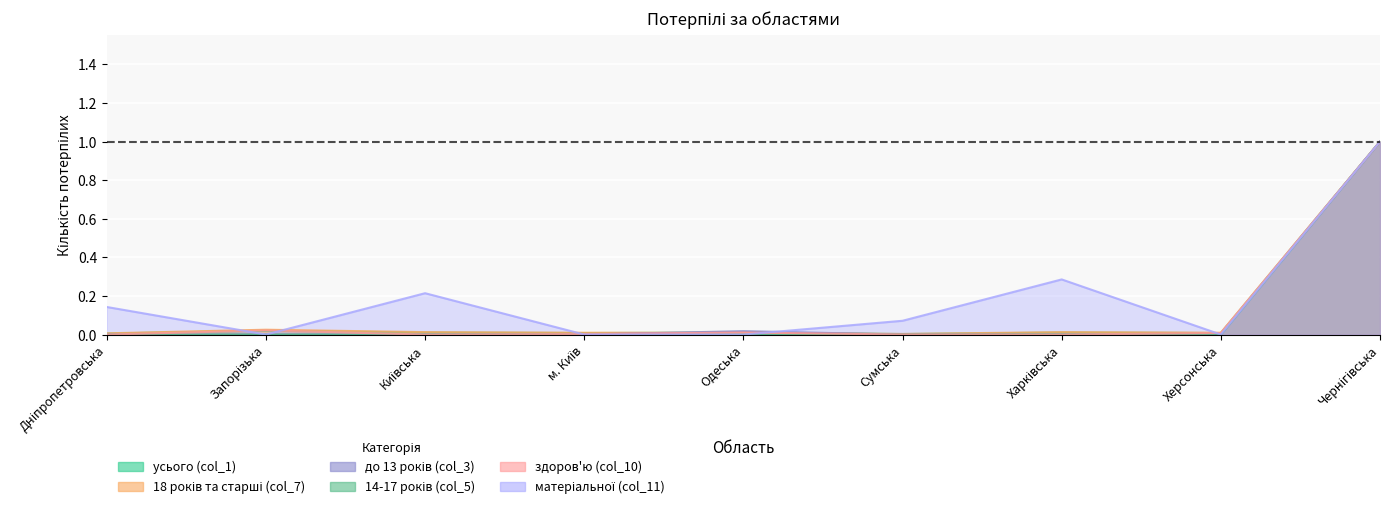

True or false: усього (col_1) has a value of 0.0 at Харківська.

True